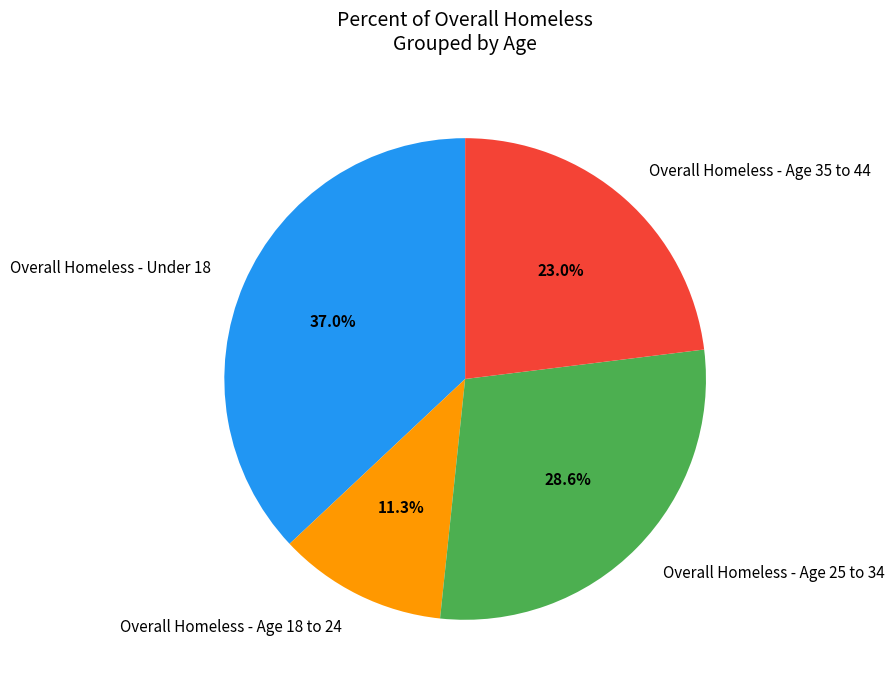

What percentage is NOT represented by Overall Homeless - Age 18 to 24?

88.7%